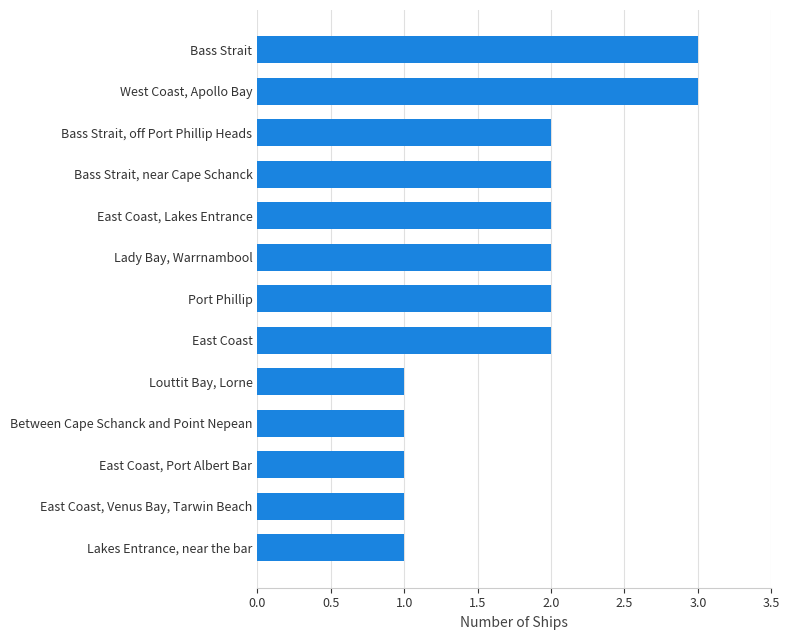

What is the change in value from Between Cape Schanck and Point Nepean to Port Phillip?

+1